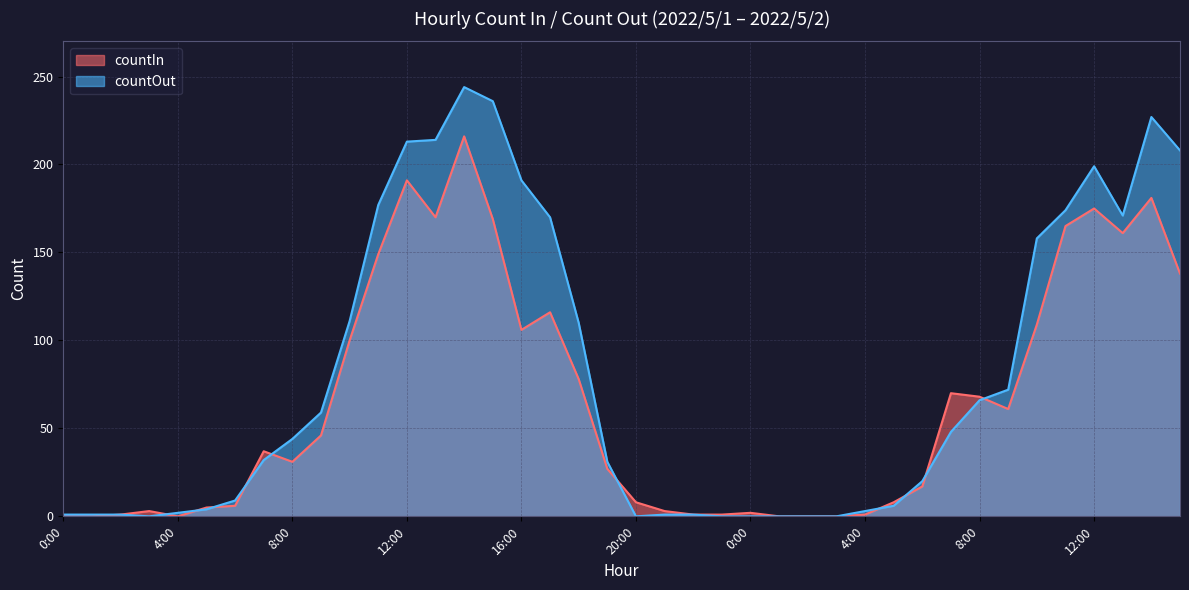

What is the label of the 36th point from the right?

4:00